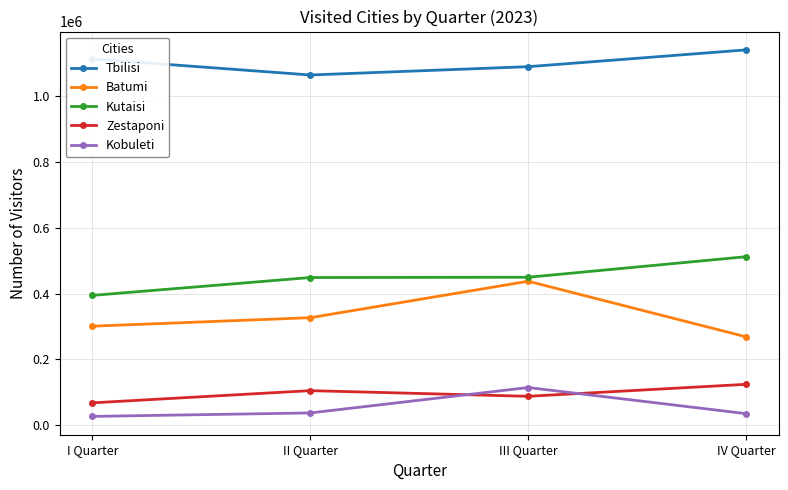

What is the value of the Zestaponi point at the 4th from the left?

124296